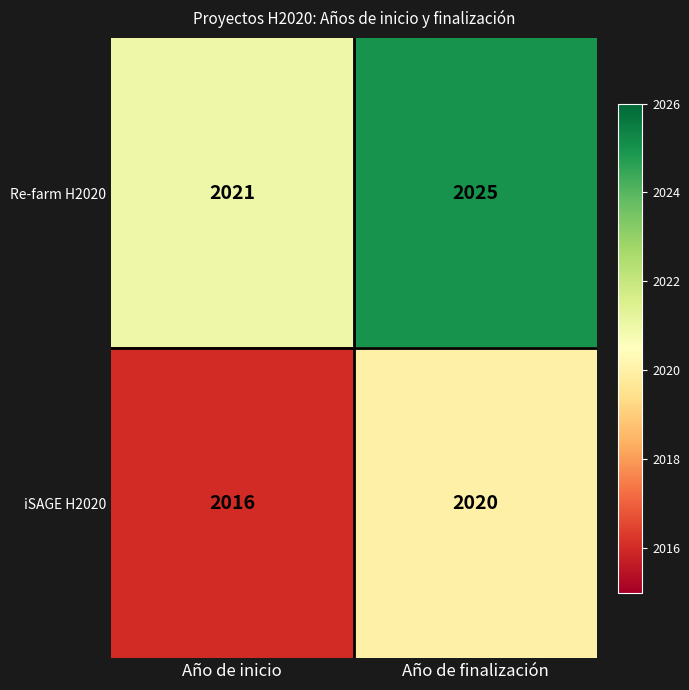

What is the difference between the iSAGE H2020 values at Año de inicio and Año de finalización?

4